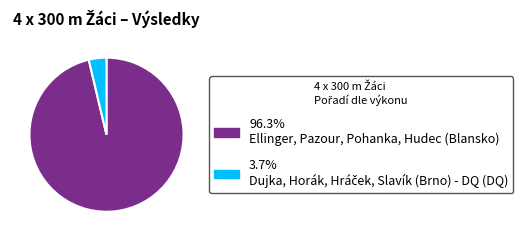

How many segments does this pie chart have?

2